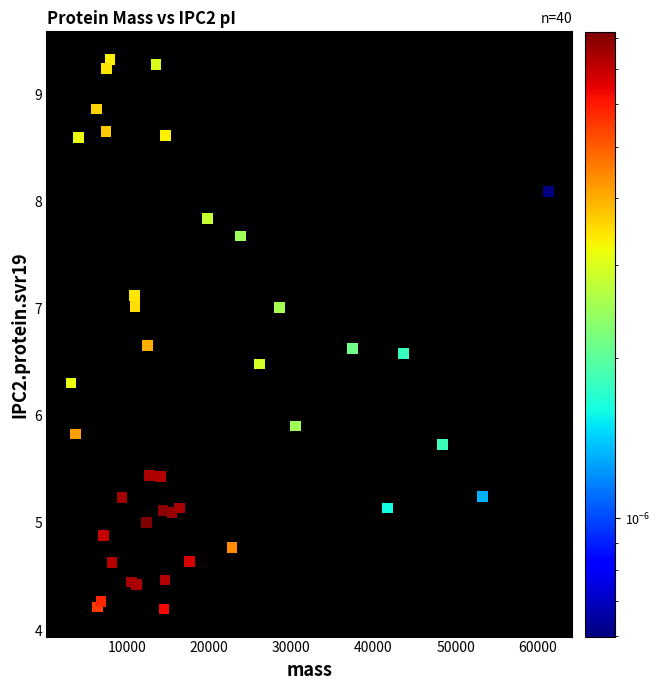

What Y value in the scatter plot is closest to 6?

5.9